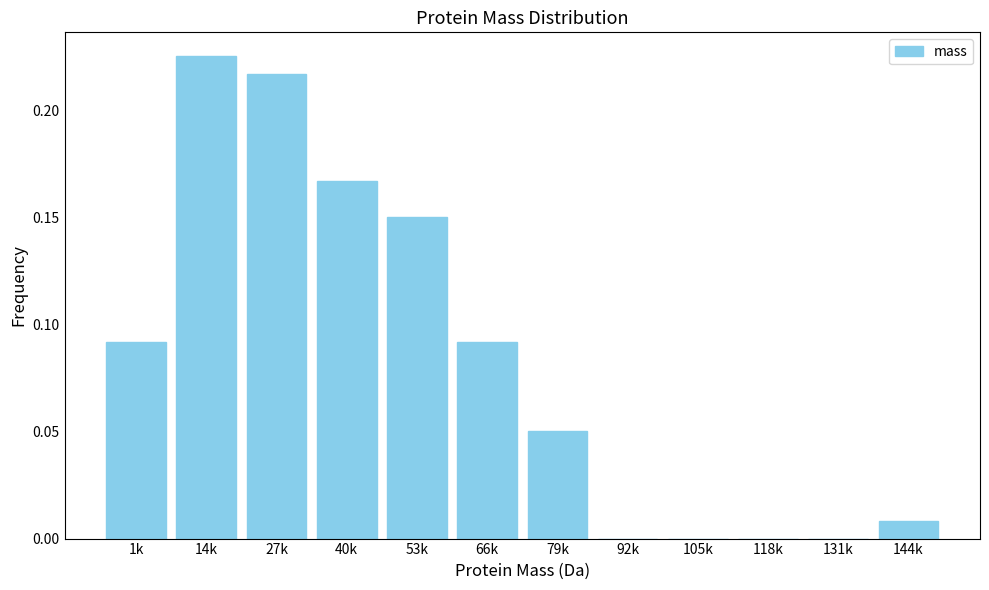

At which category does the chart reach its peak across all series?

14k